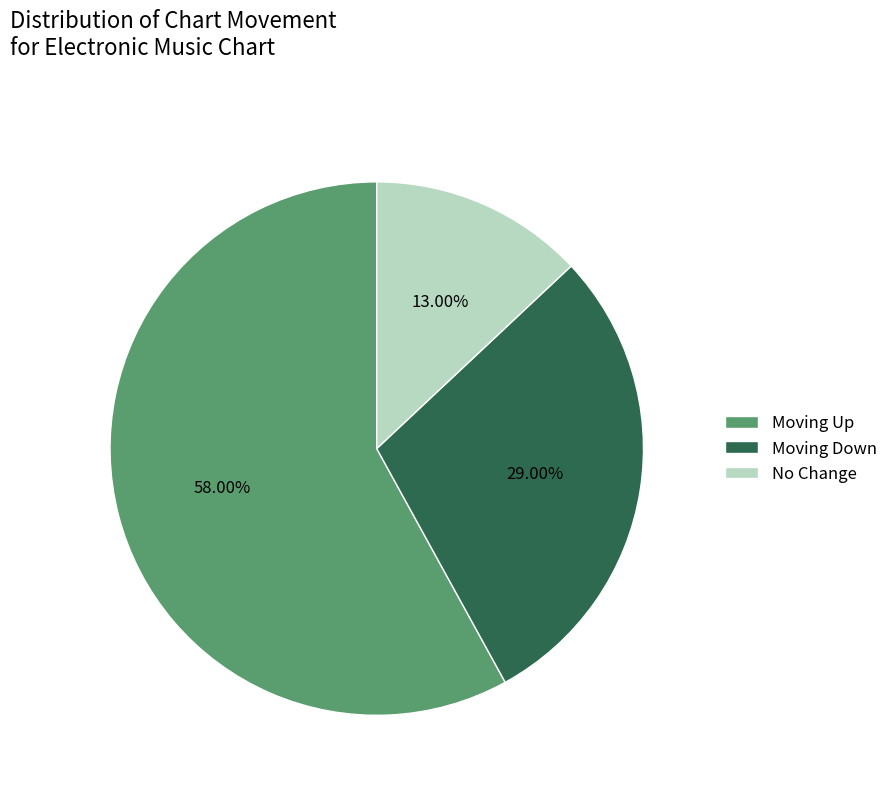

To the nearest percent, what is the difference between the largest and smallest slice percentages?

45%